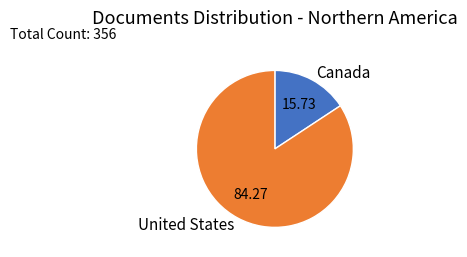

What is the ratio of the value at United States to the value at Canada?

5.4